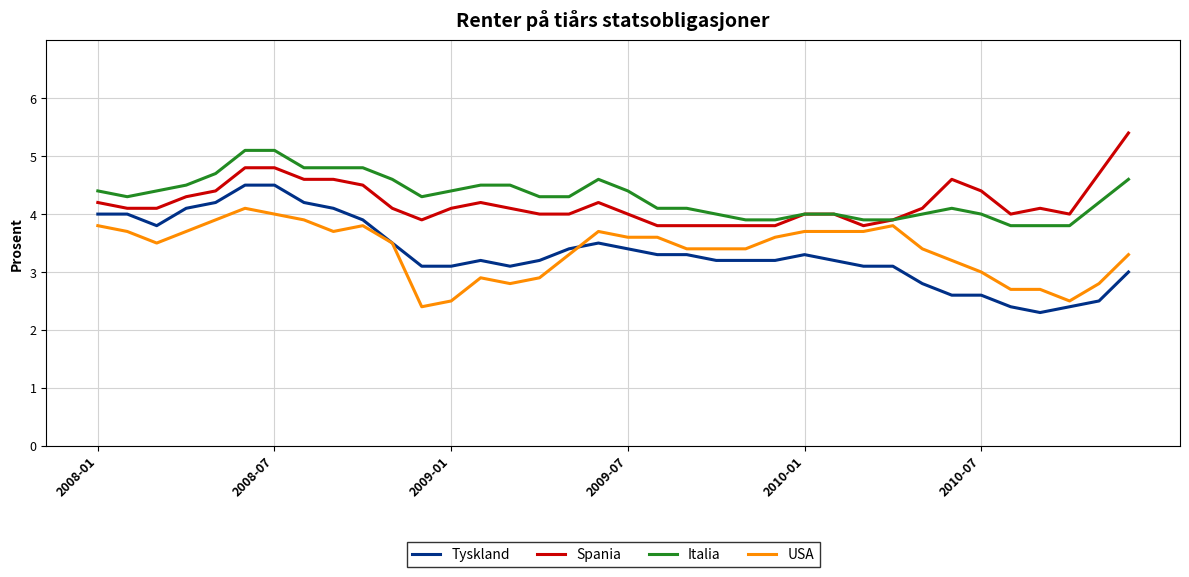

What is the maximum value for Tyskland?

4.5